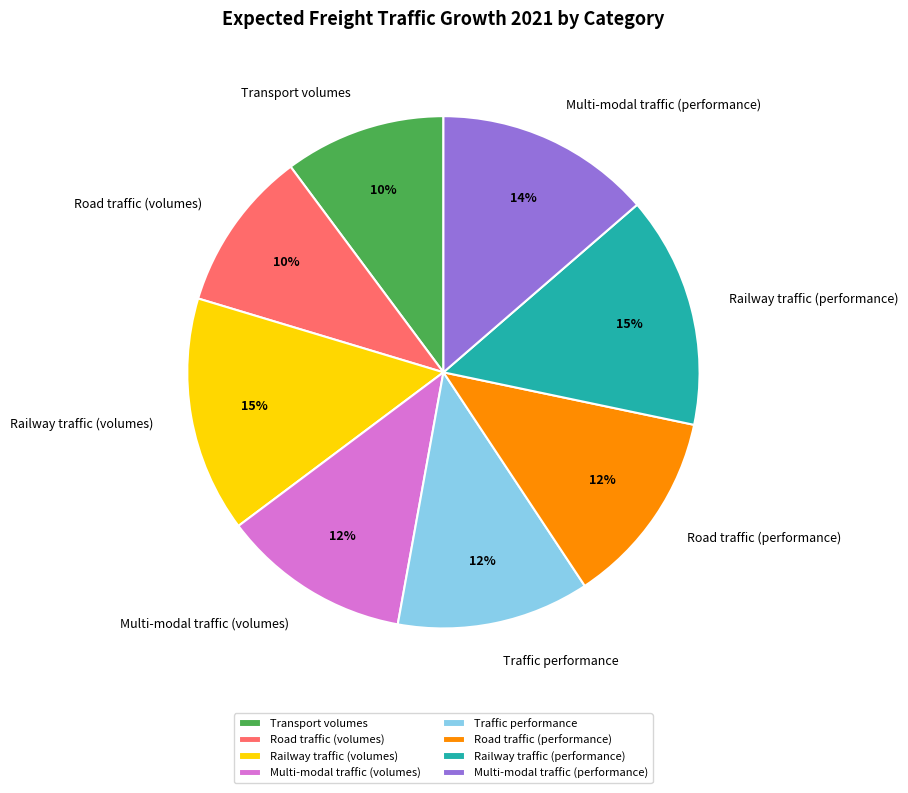

Approximately how many times larger is the value at Transport volumes compared to Multi-modal traffic (performance)?

0.7